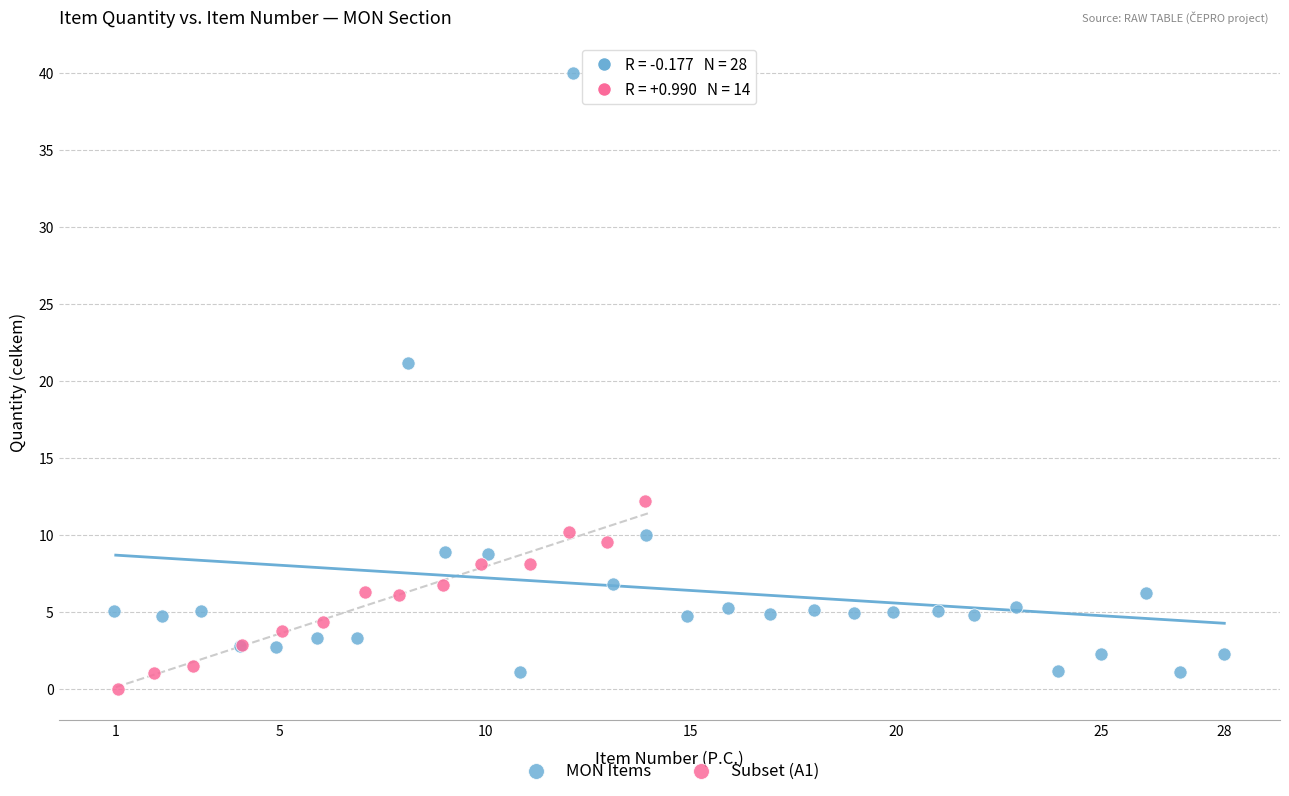

Which series has the widest spread of Y values?

MON Items